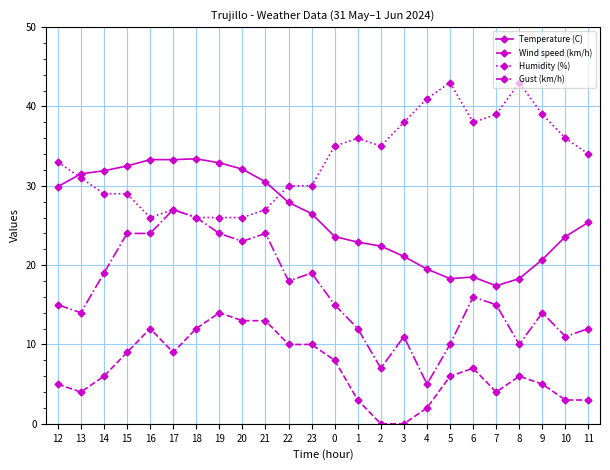

What is the spread (max minus min) of values at 19?

18.9